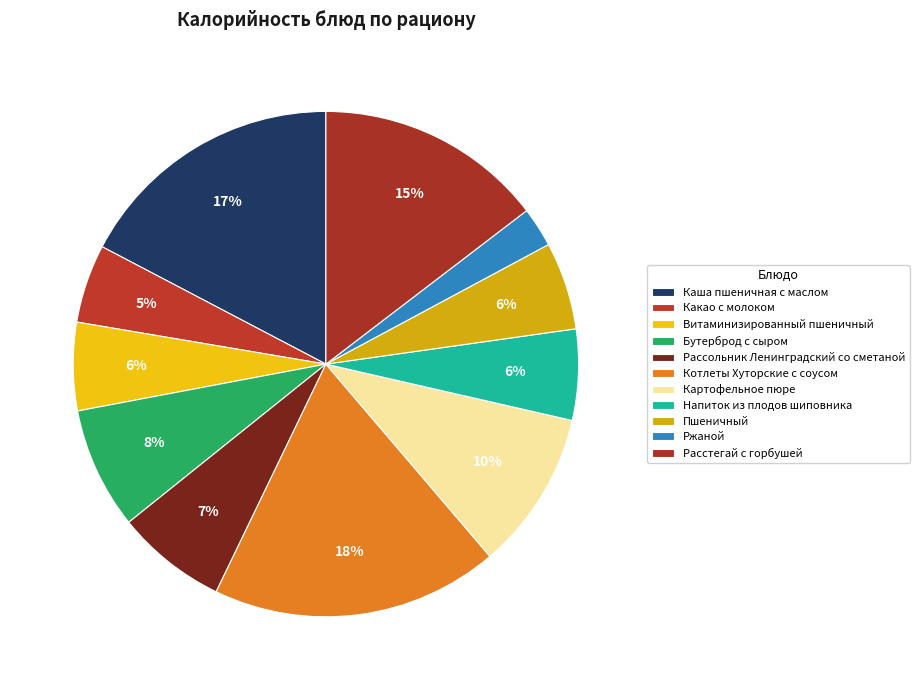

How many segments does this pie chart have?

11